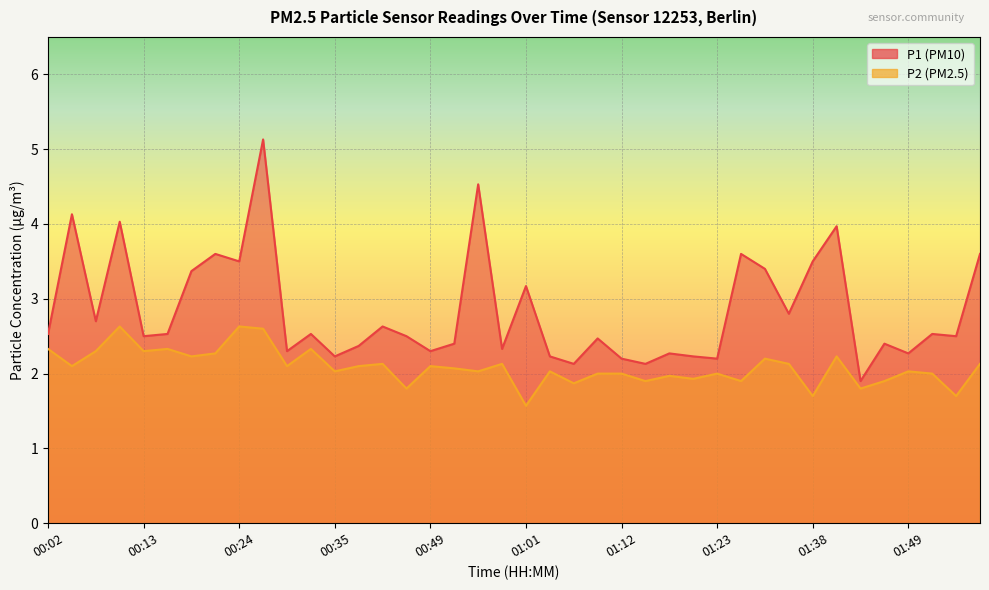

Reading left to right, extract all data points from this chart.

P1: 2.5	4.1	2.7	4.0	2.5	2.5	3.4	3.6	3.5	5.1	2.3	2.5	2.2	2.4	2.6	2.5	2.3	2.4	4.5	2.3	3.2	2.2	2.1	2.5	2.2	2.1	2.3	2.2	2.2	3.6	3.4	2.8	3.5	4.0	1.9	2.4	2.3	2.5	2.5	3.6
P2: 2.3	2.1	2.3	2.6	2.3	2.3	2.2	2.3	2.6	2.6	2.1	2.3	2.0	2.1	2.1	1.8	2.1	2.1	2.0	2.1	1.6	2.0	1.9	2.0	2.0	1.9	2.0	1.9	2.0	1.9	2.2	2.1	1.7	2.2	1.8	1.9	2.0	2.0	1.7	2.1